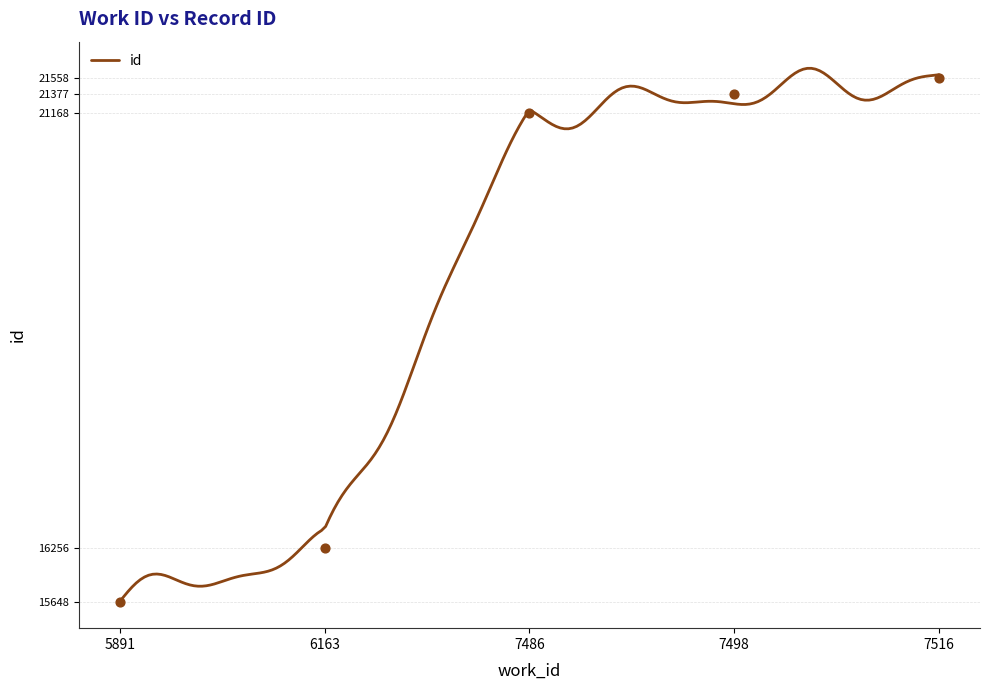

What is the change in value from 6163 to 7516?

+5302